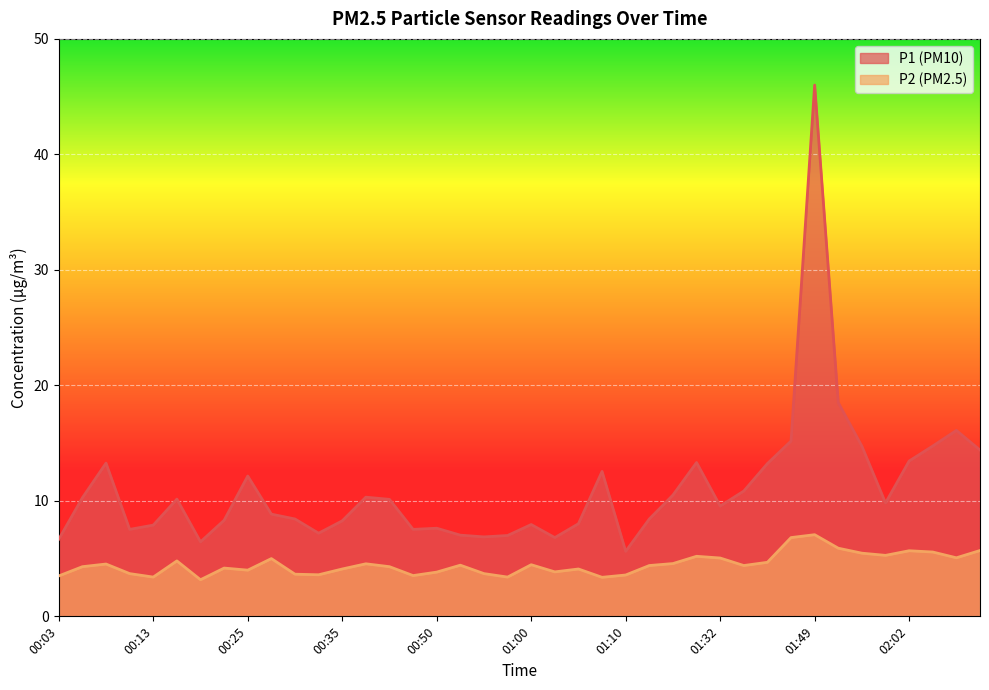

Reading left to right, list all the values displayed in this chart.

P1: 6.7	10.3	13.3	7.5	7.9	10.2	6.5	8.3	12.2	8.8	8.4	7.2	8.3	10.3	10.1	7.5	7.6	7.0	6.9	7.0	8.0	6.8	8.0	12.6	5.6	8.4	10.5	13.3	9.6	10.8	13.2	15.2	46.0	18.5	14.7	9.8	13.4	14.8	16.1	14.4
P2: 3.5	4.3	4.5	3.7	3.4	4.8	3.2	4.2	4.0	5.0	3.6	3.6	4.1	4.5	4.3	3.5	3.8	4.4	3.7	3.4	4.5	3.9	4.1	3.4	3.6	4.4	4.6	5.2	5.0	4.4	4.7	6.8	7.1	5.9	5.5	5.3	5.7	5.6	5.1	5.7